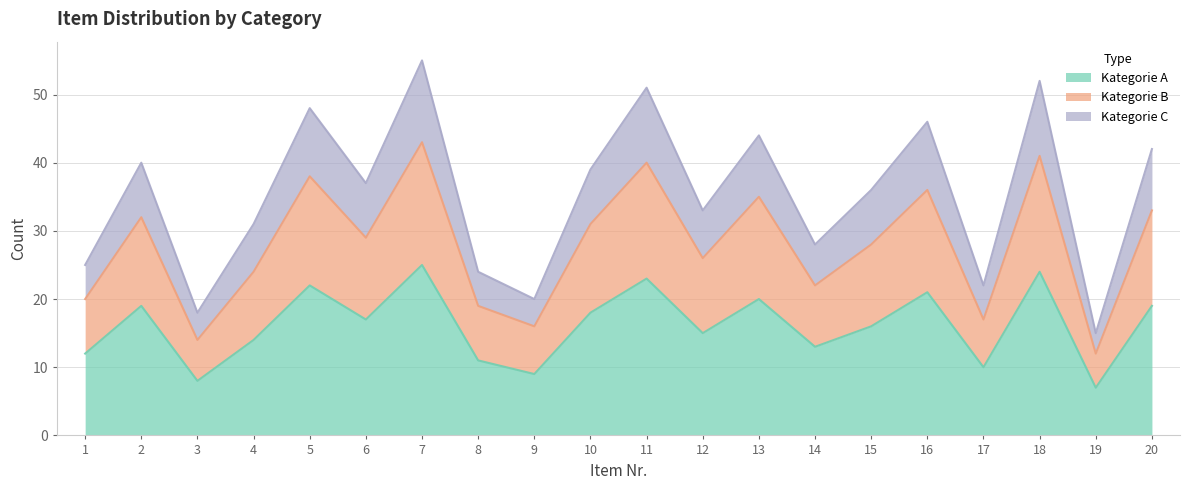

Reading left to right, list all the values displayed in this chart.

Kategorie A: 12	19	8	14	22	17	25	11	9	18	23	15	20	13	16	21	10	24	7	19
Kategorie B: 20	32	14	24	38	29	43	19	16	31	40	26	35	22	28	36	17	41	12	33
Kategorie C: 25	40	18	31	48	37	55	24	20	39	51	33	44	28	36	46	22	52	15	42